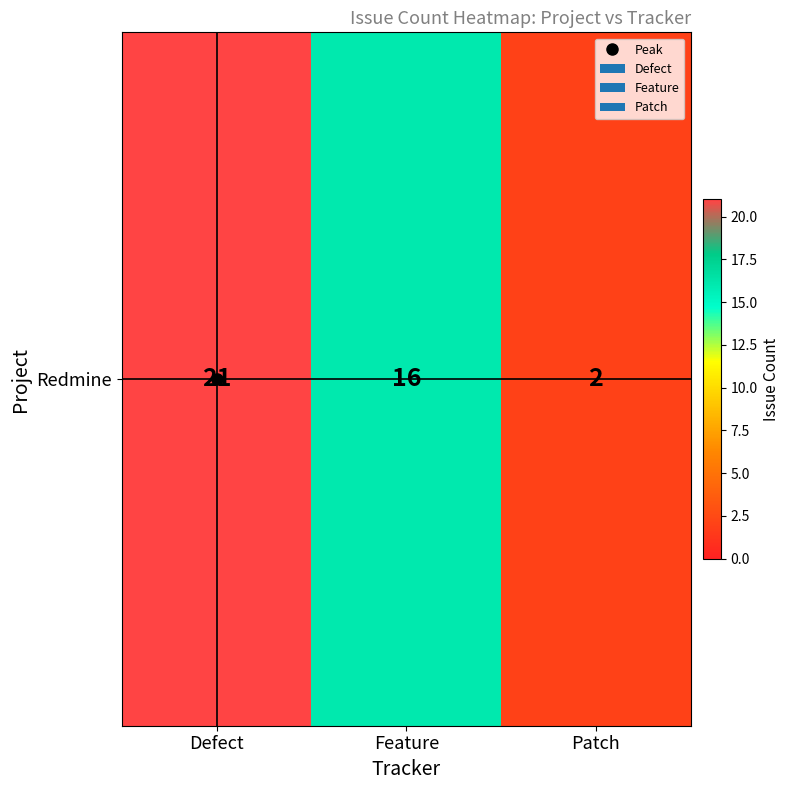

Which label corresponds to the largest value in the chart?

Defect